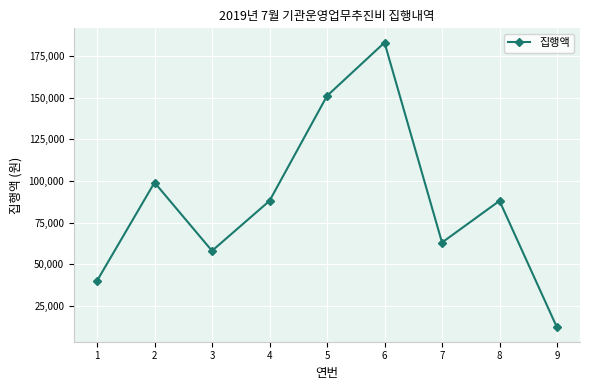

How many interior local valleys (lower than both neighbors) does the data have?

2